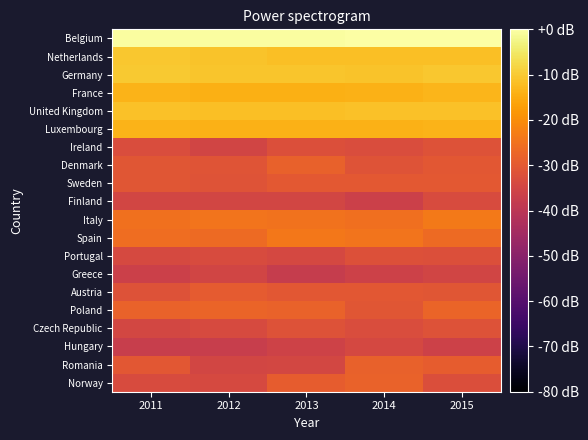

What is the total value across all series at 2012?

-511.1